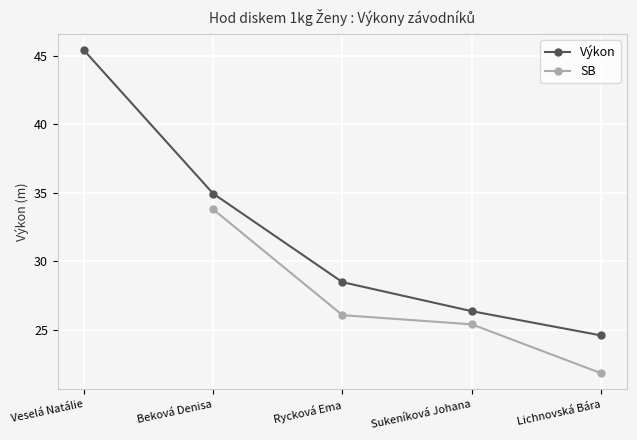

Count the number of categories in the chart.

5